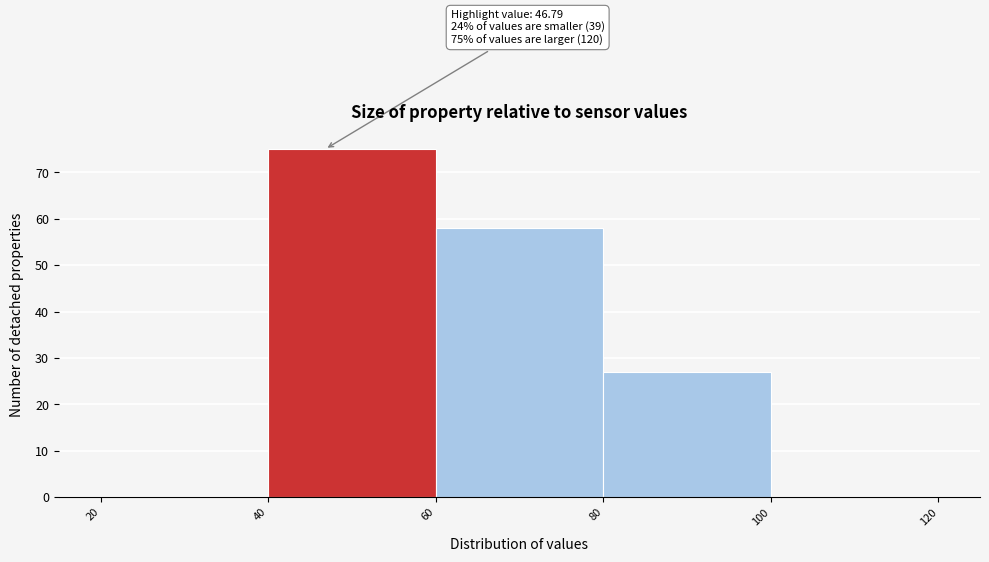

Which range on the x-axis has the tallest bar?

40 to 60